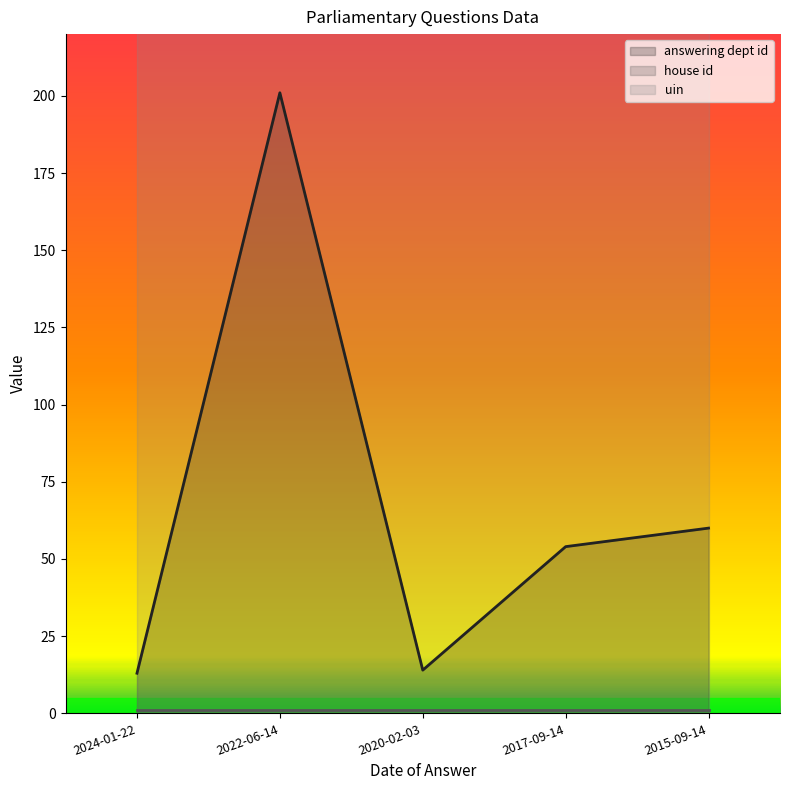

What is the sum of the answering dept id values at 2020-02-03 and 2015-09-14?

74